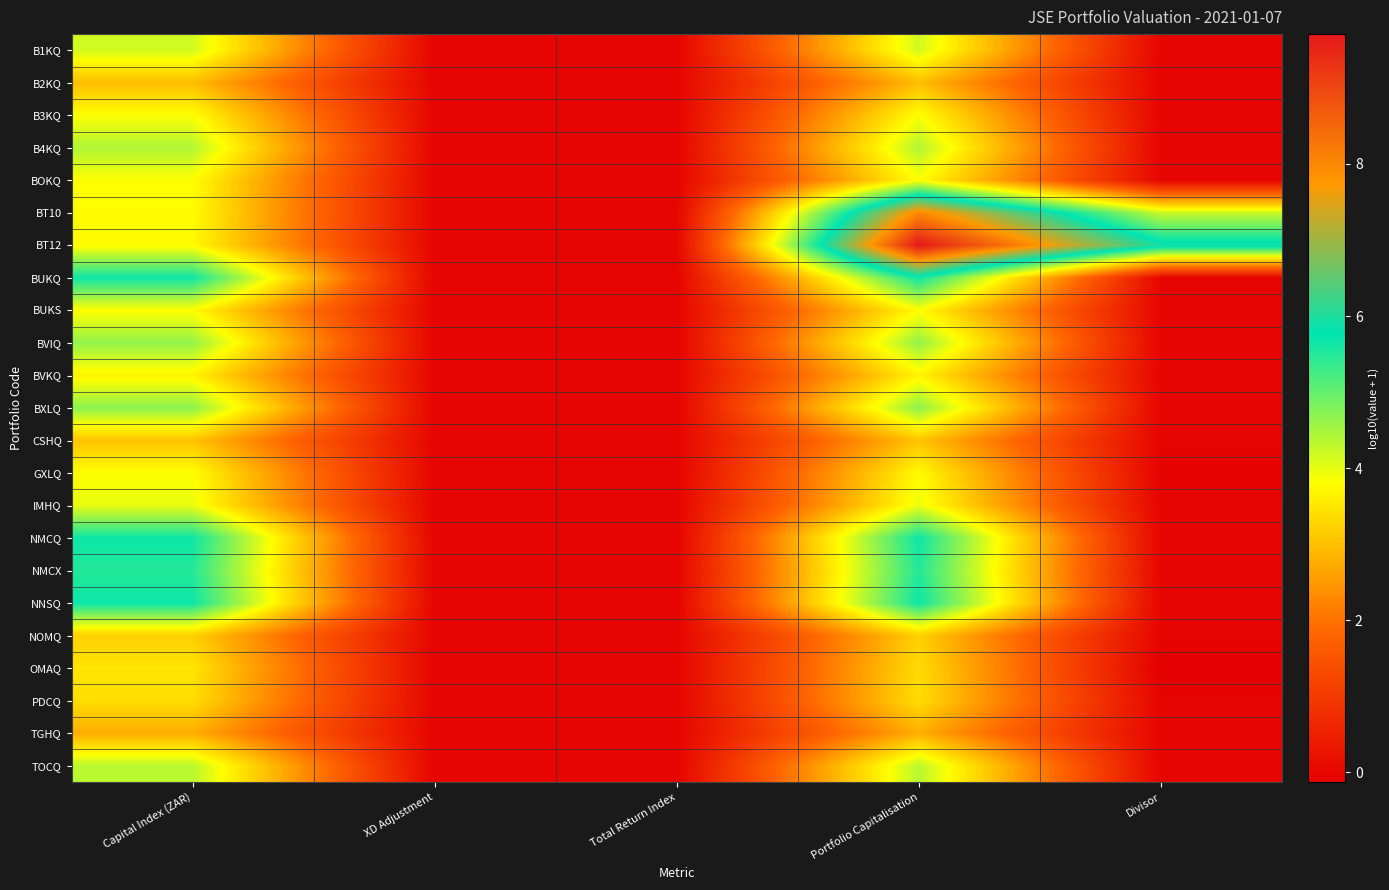

What is the difference between the highest and lowest values at Portfolio Capitalisation?

6.9